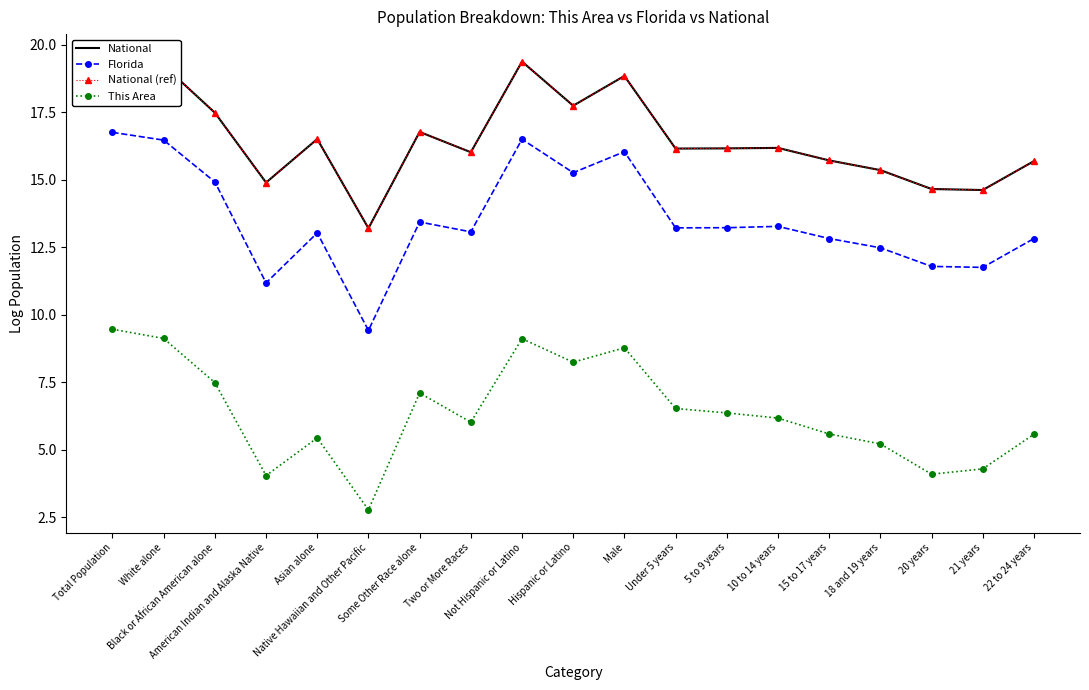

Reading left to right, list all the values displayed in this chart.

National: Total Population=19.5	White alone=19.2	Black or African American alone=17.5	American Indian and Alaska Native=14.9	Asian alone=16.5	Native Hawaiian and Other Pacific=13.2	Some Other Race alone=16.8	Two or More Races=16.0	Not Hispanic or Latino=19.4	Hispanic or Latino=17.7	Male=18.8	Under 5 years=16.1	5 to 9 years=16.2	10 to 14 years=16.2	15 to 17 years=15.7	18 and 19 years=15.4	20 years=14.7	21 years=14.6	22 to 24 years=15.7
Florida: Total Population=16.7	White alone=16.5	Black or African American alone=14.9	American Indian and Alaska Native=11.2	Asian alone=13.0	Native Hawaiian and Other Pacific=9.4	Some Other Race alone=13.4	Two or More Races=13.1	Not Hispanic or Latino=16.5	Hispanic or Latino=15.3	Male=16.0	Under 5 years=13.2	5 to 9 years=13.2	10 to 14 years=13.3	15 to 17 years=12.8	18 and 19 years=12.5	20 years=11.8	21 years=11.8	22 to 24 years=12.8
National (ref): Total Population=19.5	White alone=19.2	Black or African American alone=17.5	American Indian and Alaska Native=14.9	Asian alone=16.5	Native Hawaiian and Other Pacific=13.2	Some Other Race alone=16.8	Two or More Races=16.0	Not Hispanic or Latino=19.4	Hispanic or Latino=17.7	Male=18.8	Under 5 years=16.1	5 to 9 years=16.2	10 to 14 years=16.2	15 to 17 years=15.7	18 and 19 years=15.4	20 years=14.7	21 years=14.6	22 to 24 years=15.7
This Area: Total Population=9.5	White alone=9.1	Black or African American alone=7.5	American Indian and Alaska Native=4.0	Asian alone=5.4	Native Hawaiian and Other Pacific=2.8	Some Other Race alone=7.1	Two or More Races=6.0	Not Hispanic or Latino=9.1	Hispanic or Latino=8.2	Male=8.8	Under 5 years=6.5	5 to 9 years=6.4	10 to 14 years=6.2	15 to 17 years=5.6	18 and 19 years=5.2	20 years=4.1	21 years=4.3	22 to 24 years=5.6